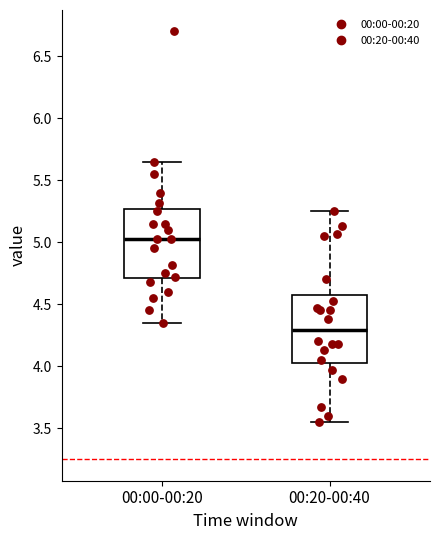

Reading left to right, read every box against the y-axis: the position of its median line, the range the box covers, and the ends of its whiskers. The values are not printed on the chart, so give them approximately, as read against the axis.

00:00-00:20: median 5.05, box 4.70 to 5.25, whiskers 4.35 to 5.65
00:20-00:40: median 4.30, box 4.05 to 4.55, whiskers 3.55 to 5.25